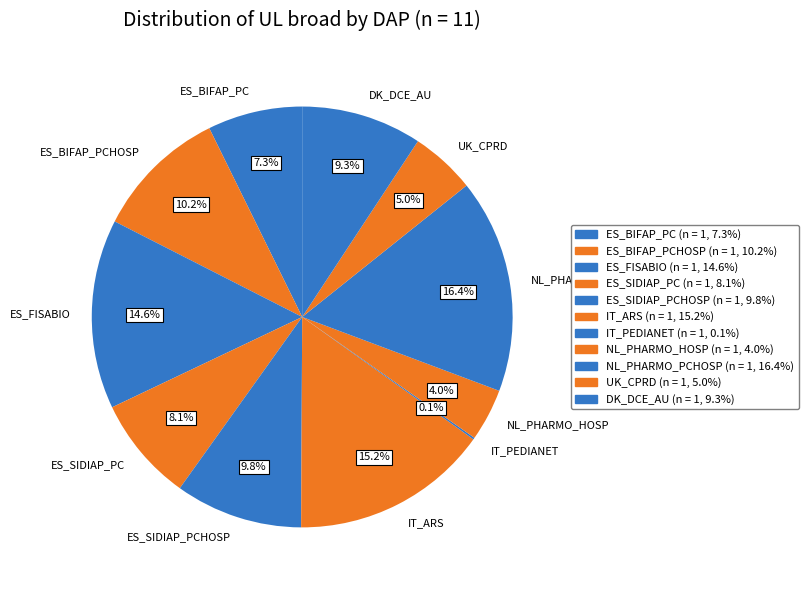

Approximately how many times larger is the value at NL_PHARMO_PCHOSP compared to ES_SIDIAP_PC?

2.0